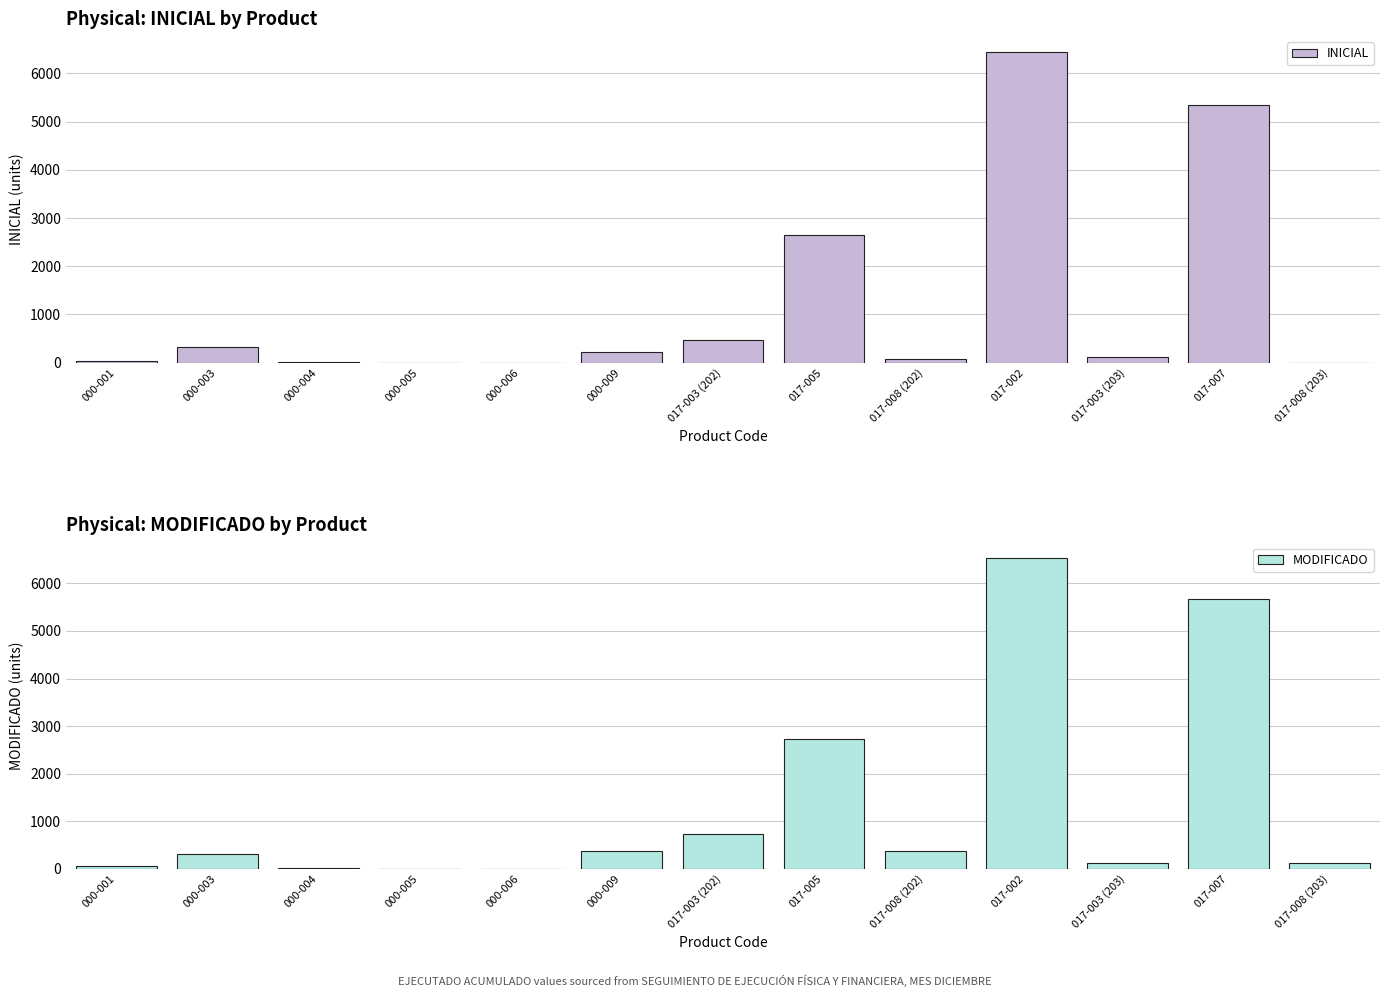

List the labels in order of INICIAL value, largest first.

017-002, 017-007, 017-005, 017-003 (202), 000-003, 000-009, 017-003 (203), 017-008 (202), 000-001, 000-004, 000-005, 000-006, 017-008 (203)